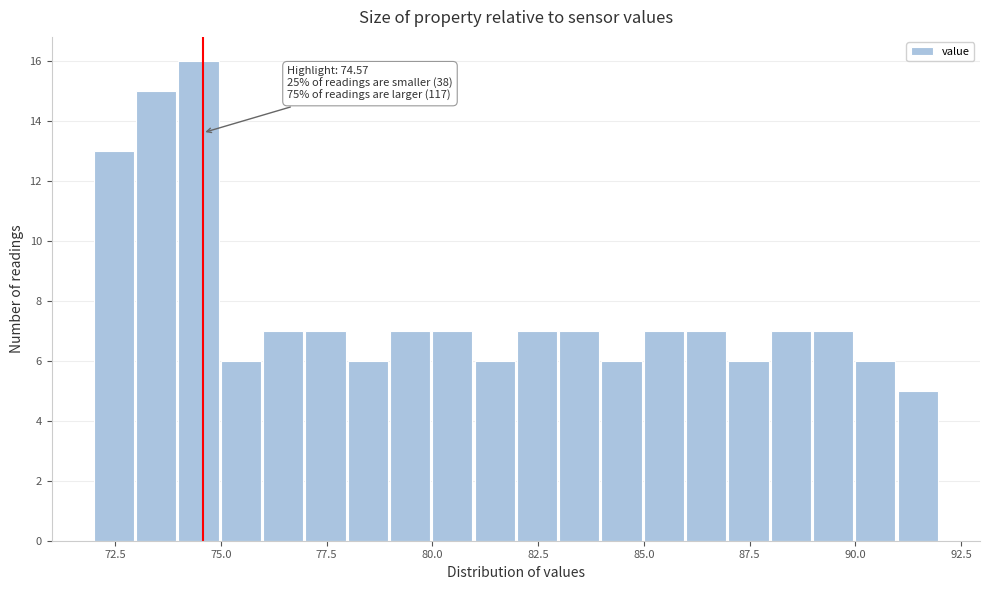

Read against the x-axis, roughly where is the centre of the tallest bar?

74.5